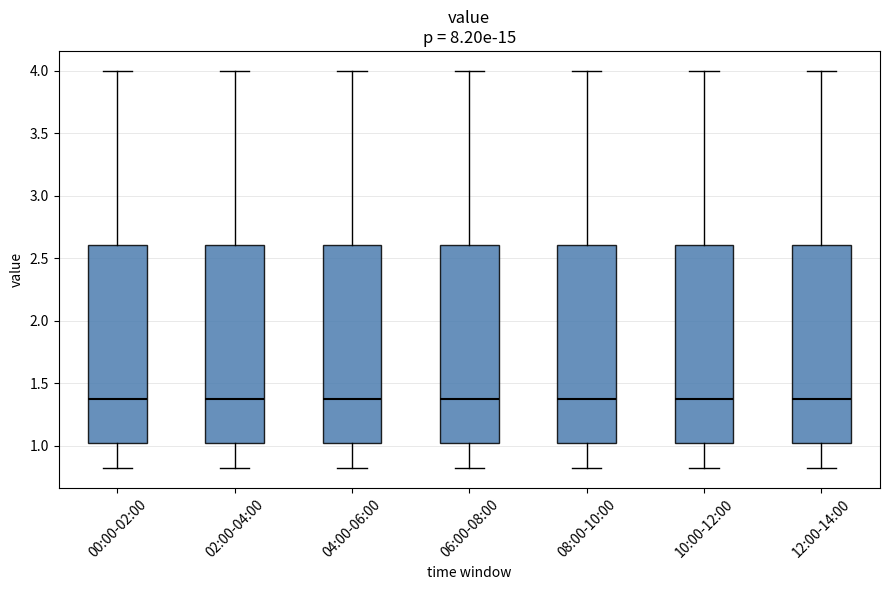

Reading left to right, transcribe this box plot: for each box, give where its median line is, the range the box spans, and where its two whiskers end, as read against the y-axis. The values are not printed on the chart, so give them approximately, as read against the axis.

00:00-02:00: median 1.4, box 1.0 to 2.6, whiskers 0.8 to 4.0
02:00-04:00: median 1.4, box 1.0 to 2.6, whiskers 0.8 to 4.0
04:00-06:00: median 1.4, box 1.0 to 2.6, whiskers 0.8 to 4.0
06:00-08:00: median 1.4, box 1.0 to 2.6, whiskers 0.8 to 4.0
08:00-10:00: median 1.4, box 1.0 to 2.6, whiskers 0.8 to 4.0
10:00-12:00: median 1.4, box 1.0 to 2.6, whiskers 0.8 to 4.0
12:00-14:00: median 1.4, box 1.0 to 2.6, whiskers 0.8 to 4.0